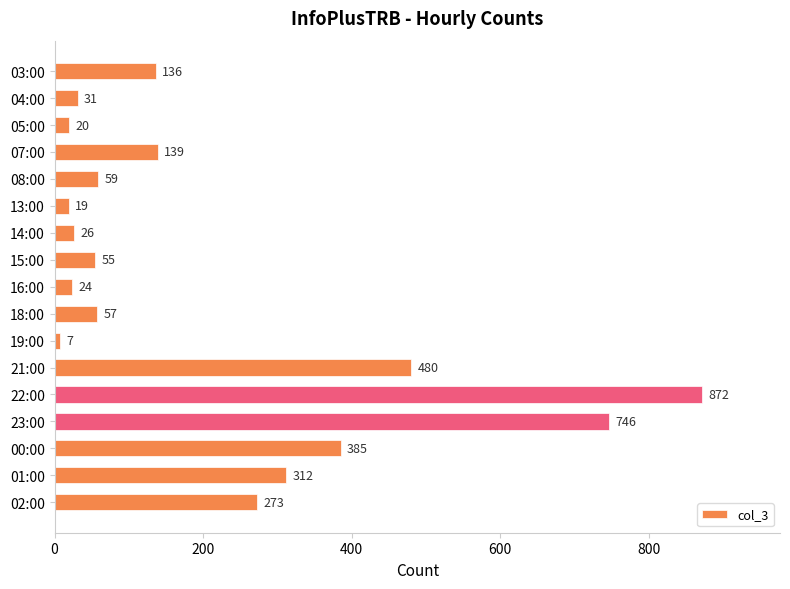

What is the ratio of the value at 04:00 to the value at 08:00?

0.5